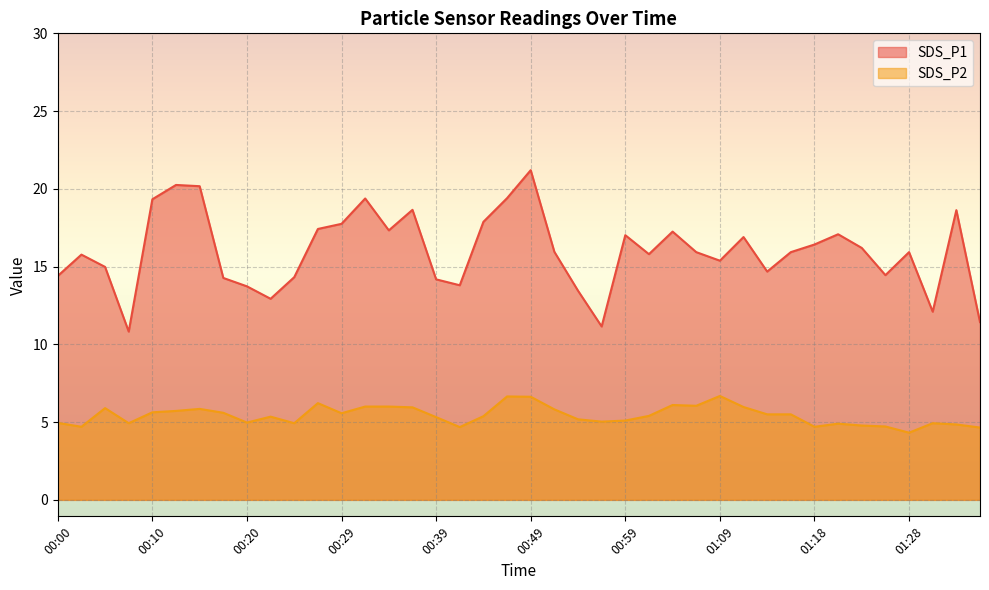

At which category does the chart reach its minimum across all series?

01:28